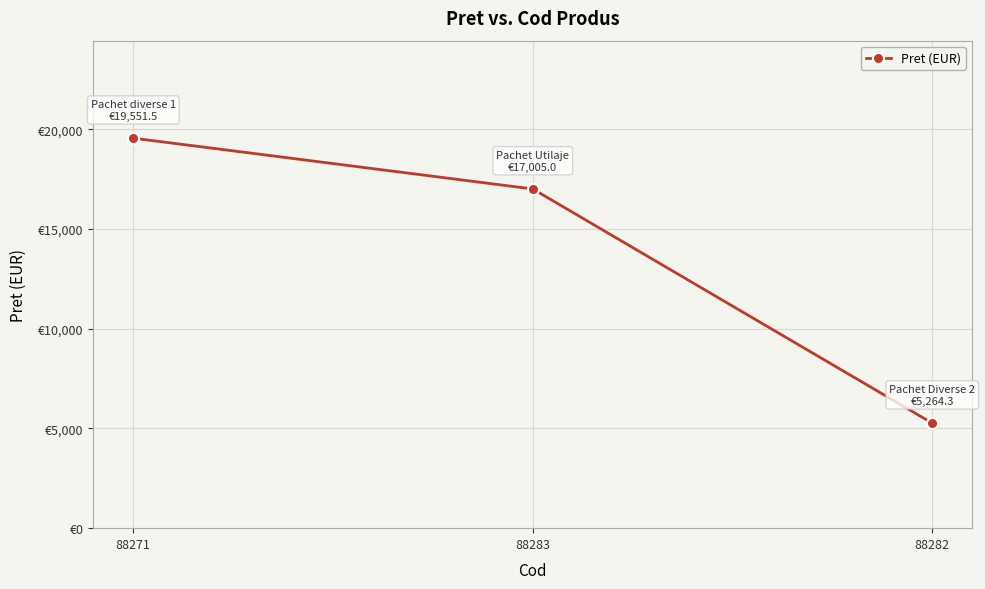

What is the difference between the second highest and minimum values?

11740.7